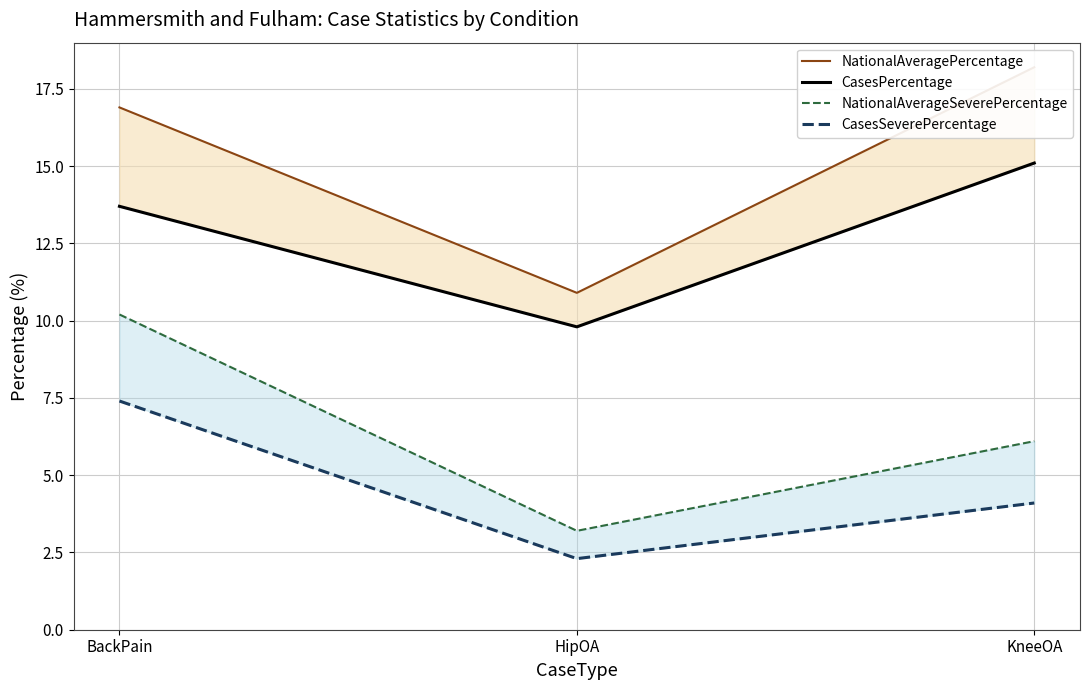

How many data points in CasesPercentage are above 13?

2